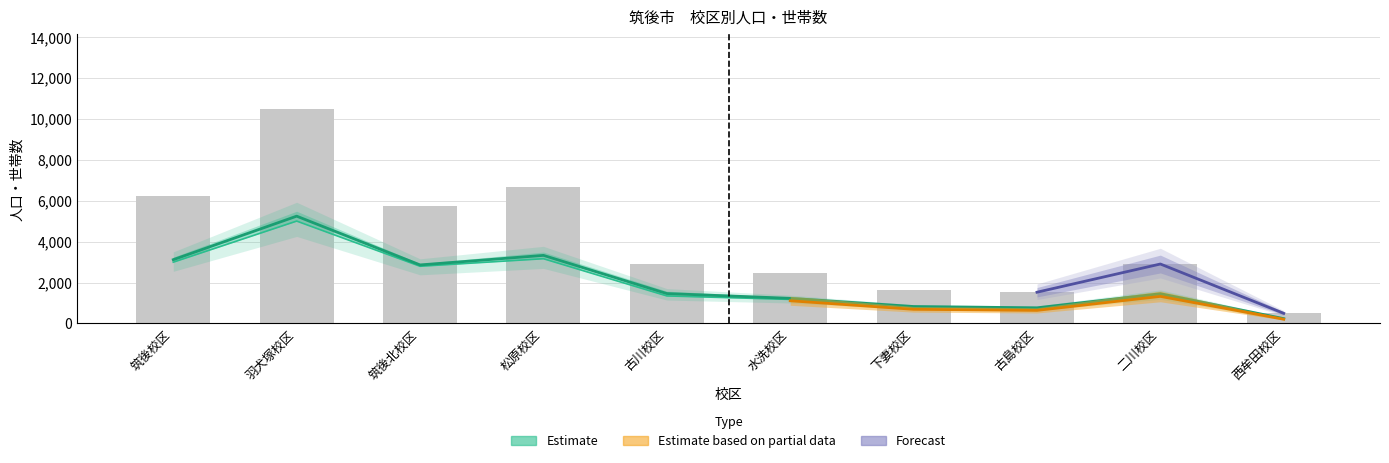

How many categories are shown in the chart?

10